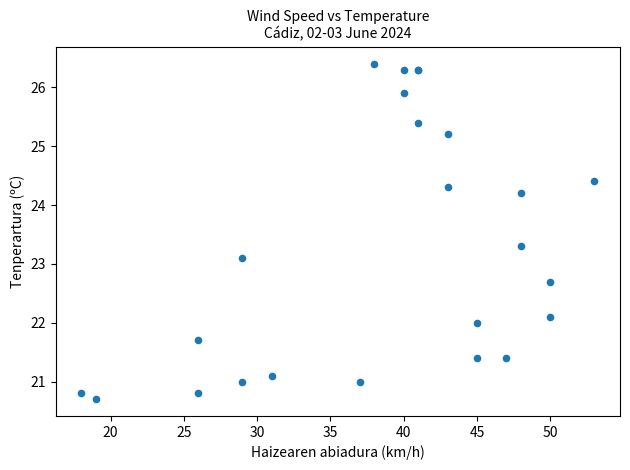

What Y value in the scatter plot is closest to 23?

23.1